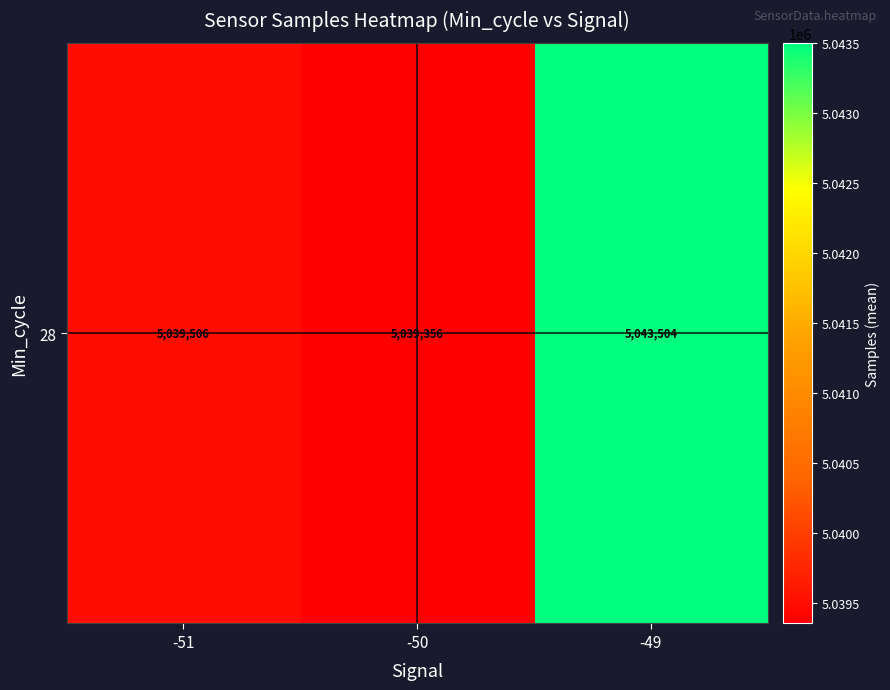

What is the maximum value shown in the chart?

5043504.0